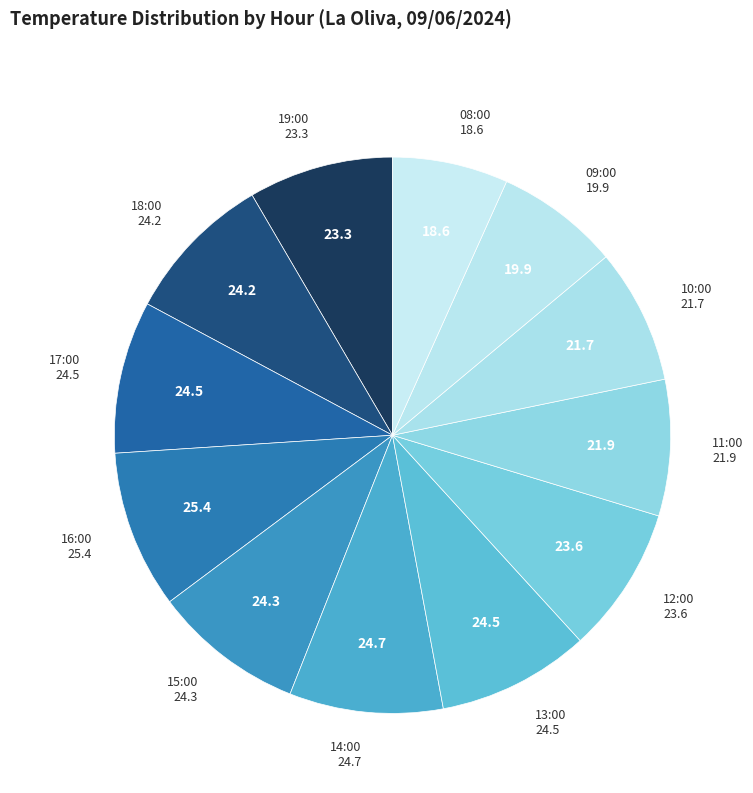

How many segments does this pie chart have?

12